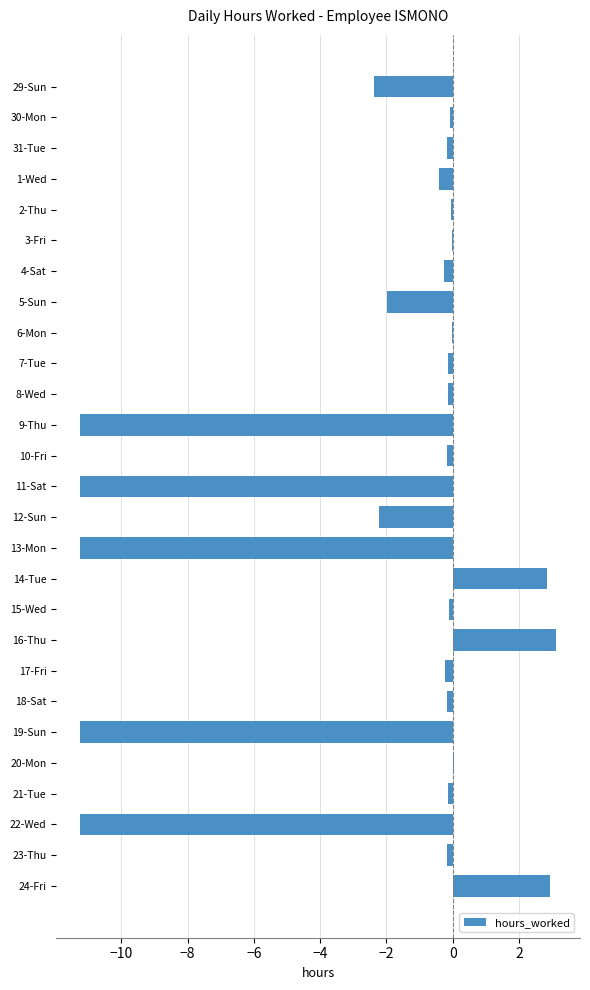

What is the sum of all values?

-56.2